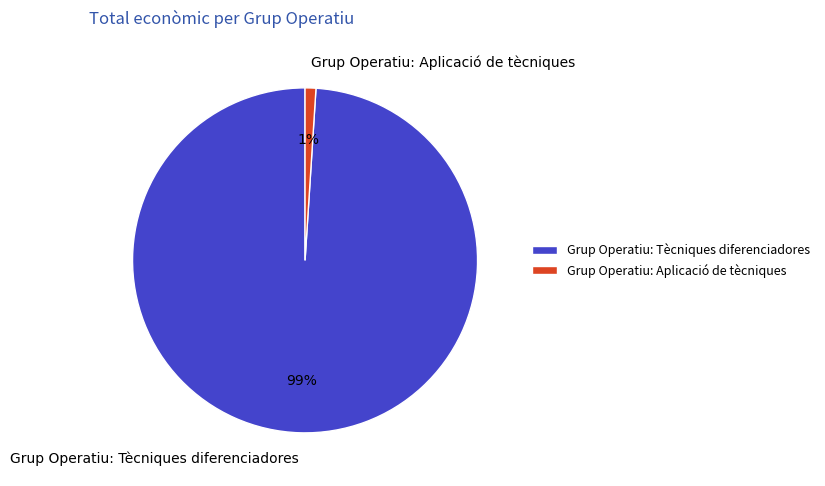

Which slice is the smallest?

Grup Operatiu: Aplicació de tècniques